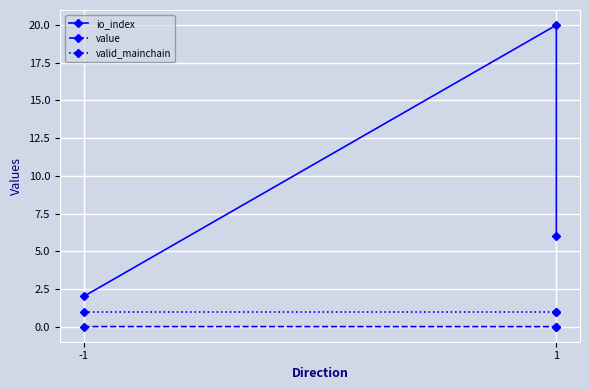

The io_index series shows 0.4 at -1. True or false?

False